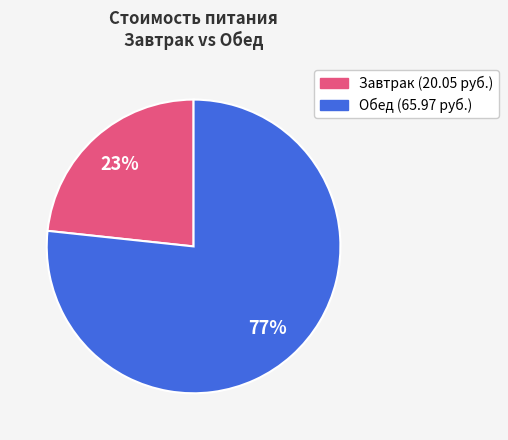

How many slices are in this pie chart?

2